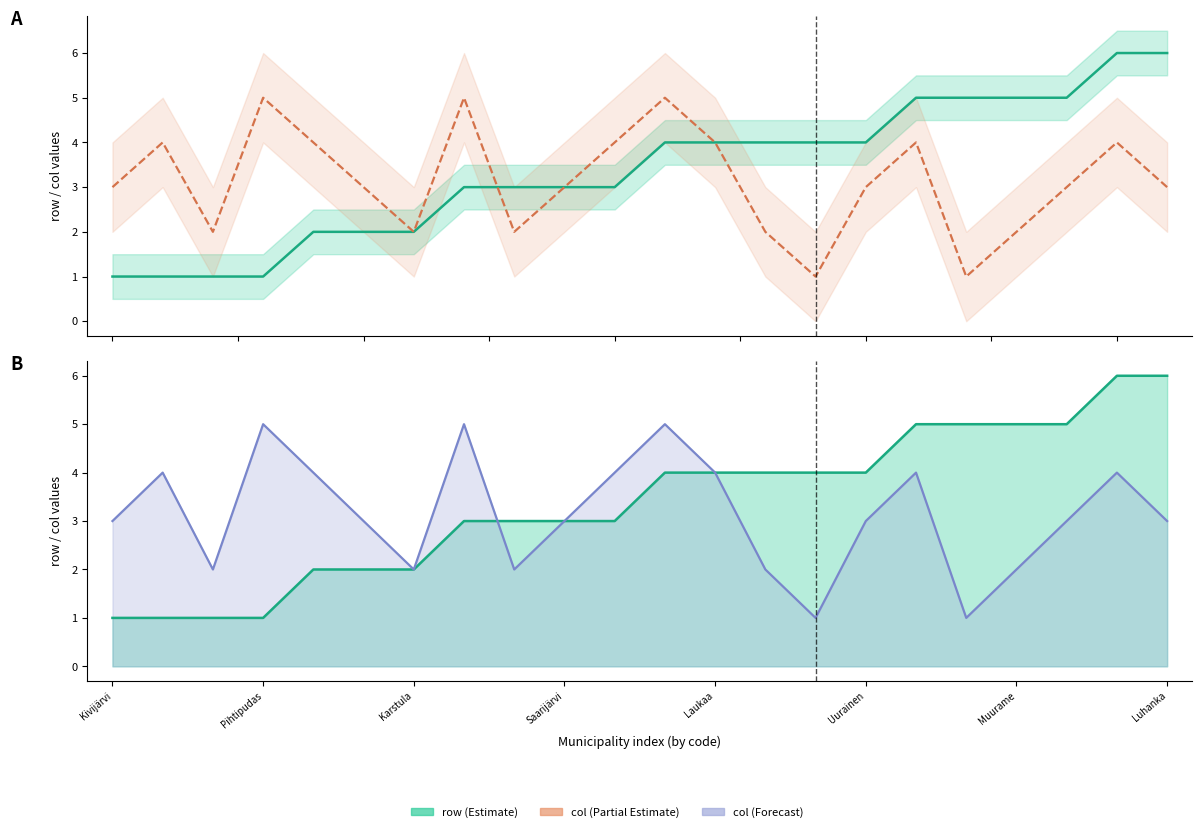

What is the maximum value shown in the chart?

6